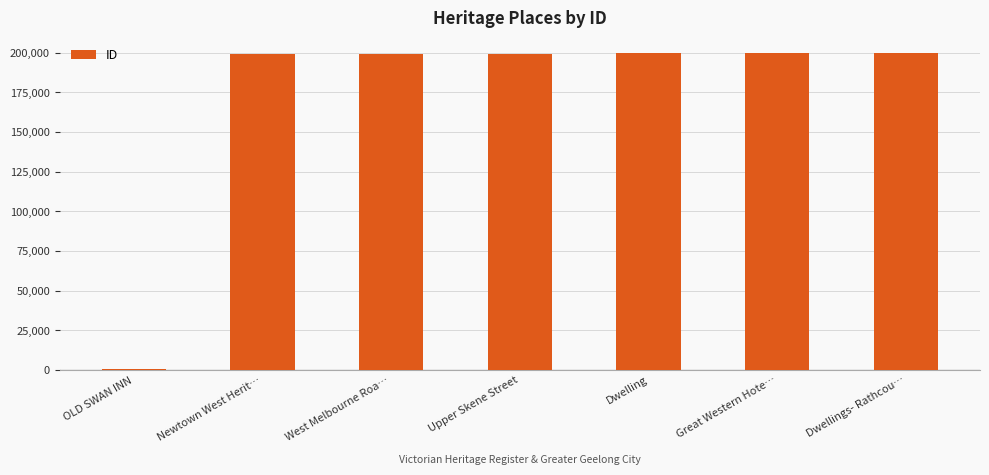

What value does the data have at Great Western Hote…?

199436